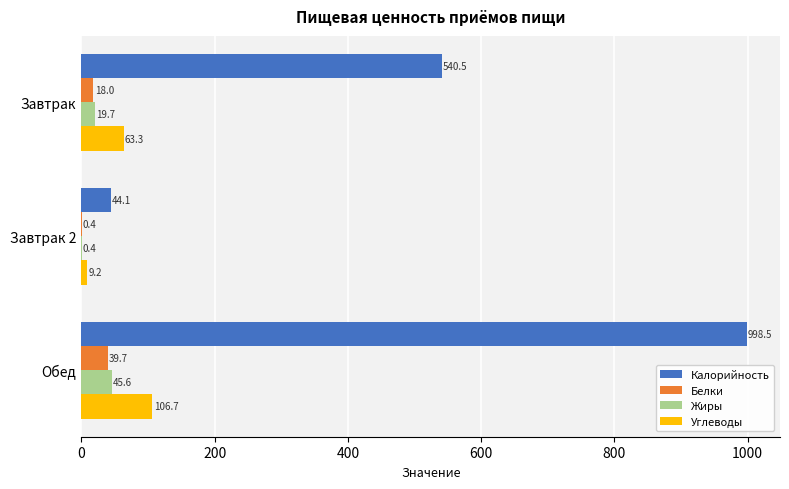

Is the value of Белки at Завтрак greater than the value of Углеводы at Завтрак?

No